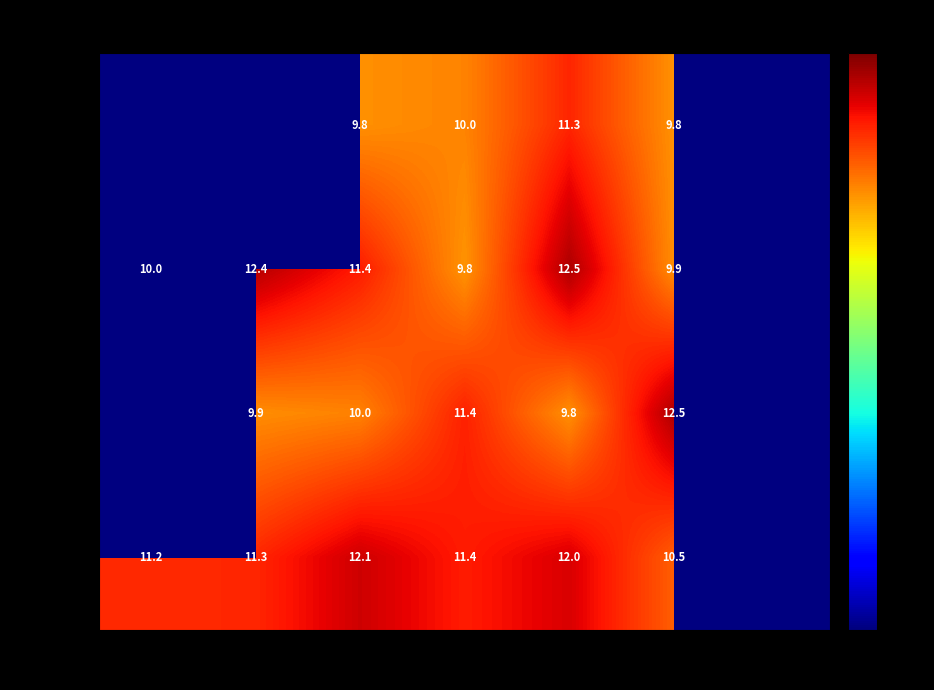

The Week 3 series shows 11.4 at Thu. True or false?

True